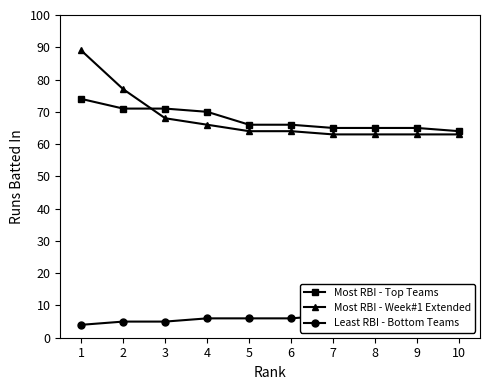

Is it true that Most RBI - Week#1 Extended equals 77 at 2?

True